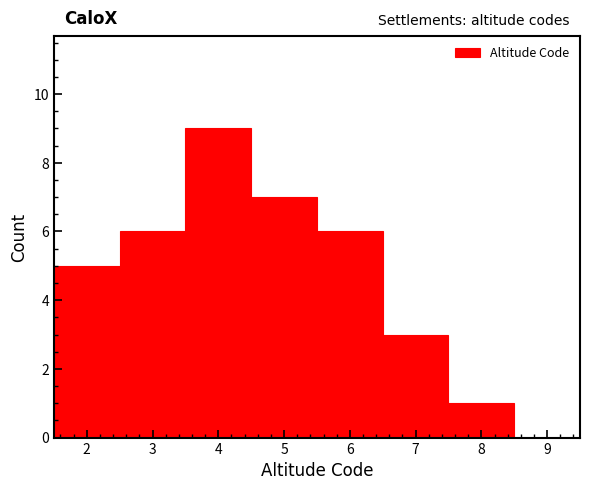

Reading left to right, list every bar in this chart as the range it spans on the x-axis followed by its height. The values are not printed on the chart, so give them approximately, as read against the axis.

1.5 to 2.5: 5
2.5 to 3.5: 6
3.5 to 4.5: 9
4.5 to 5.5: 7
5.5 to 6.5: 6
6.5 to 7.5: 3
7.5 to 8.5: 1